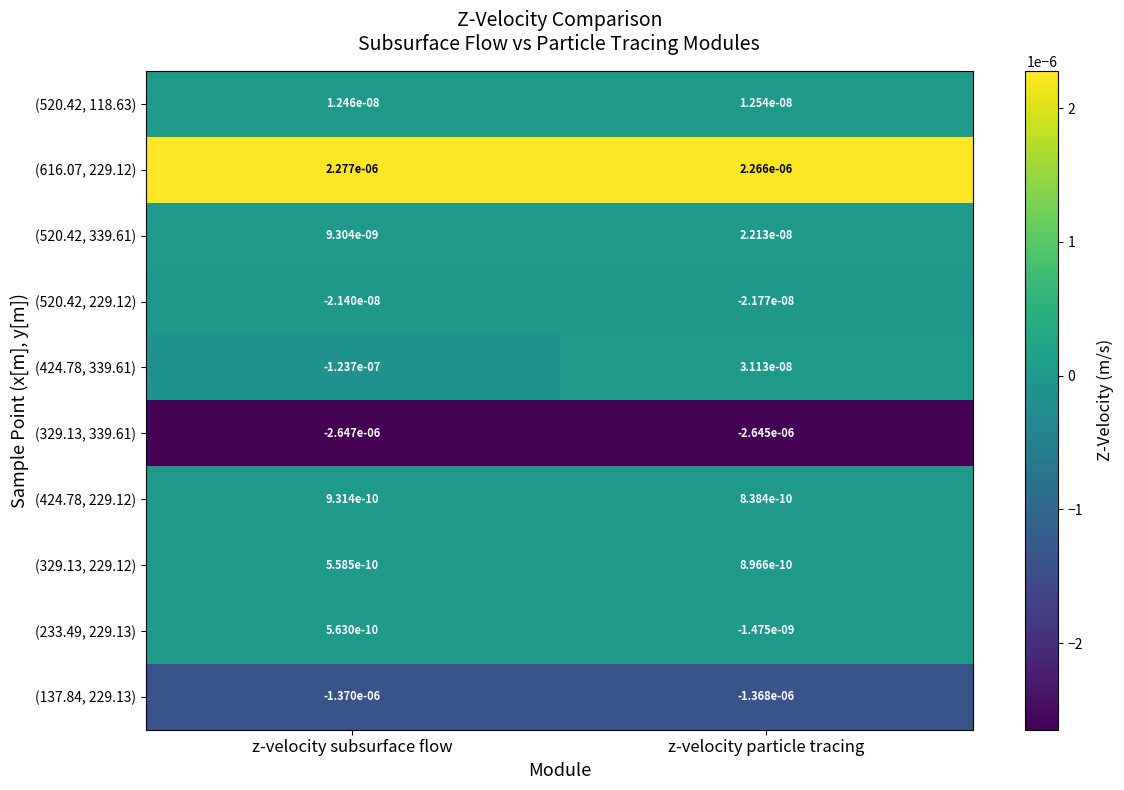

Count the number of categories in the chart.

2